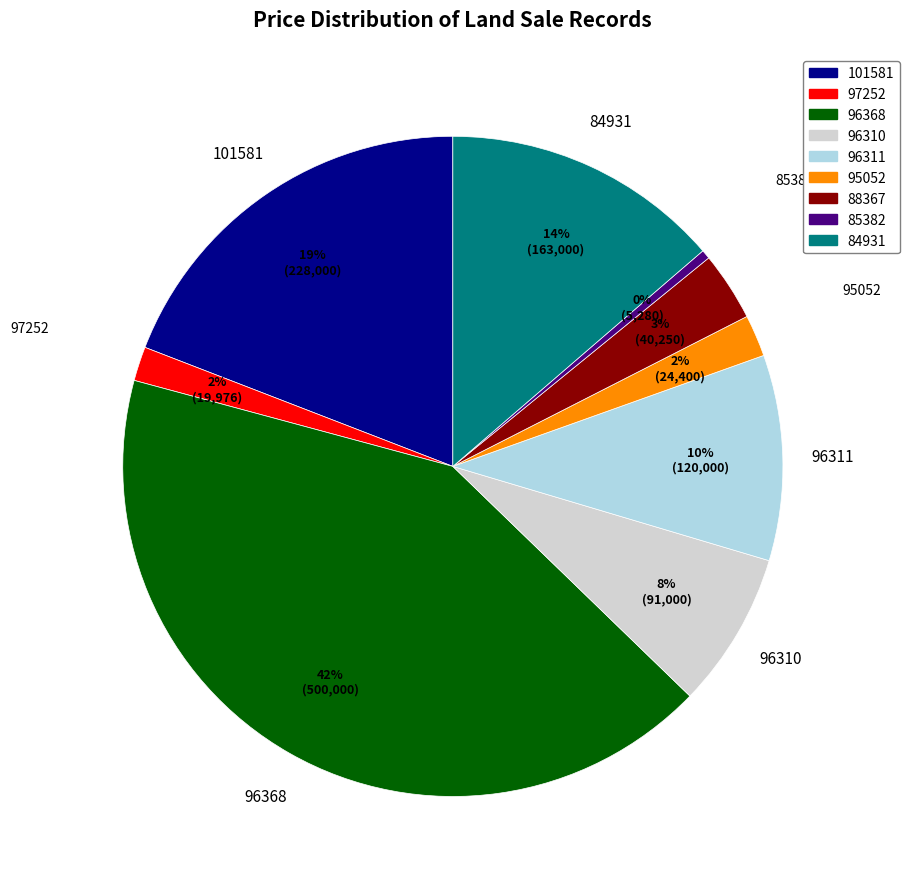

Between 95052 and 88367, which is larger?

88367